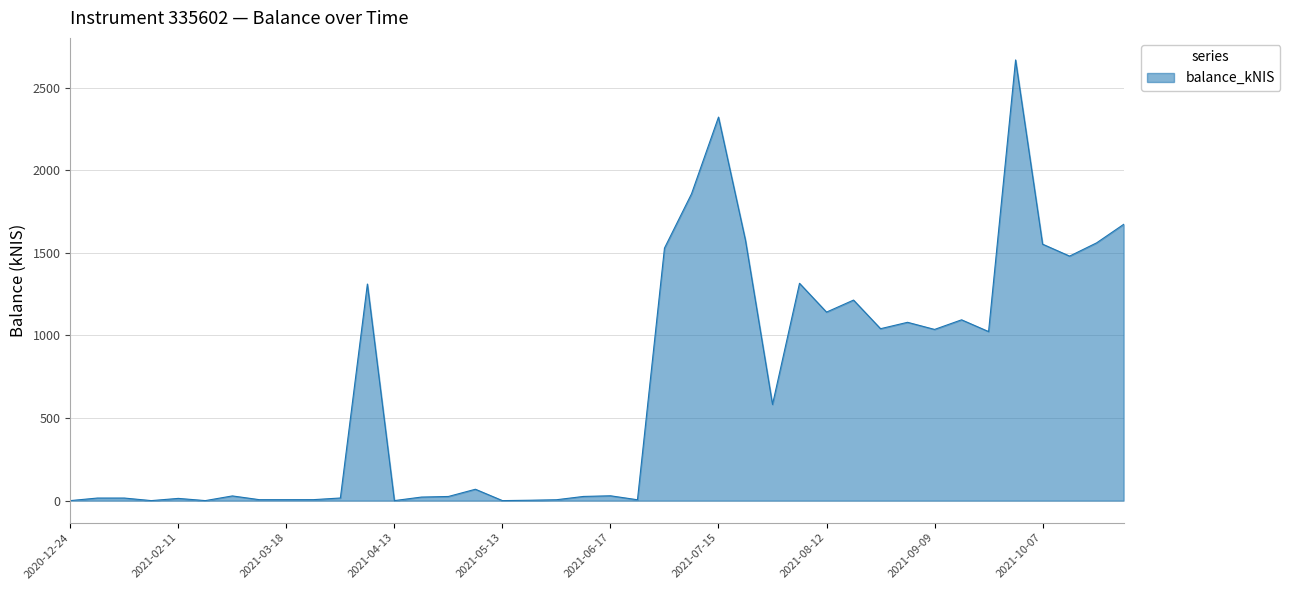

What is the difference between the maximum and minimum values?

2668.0